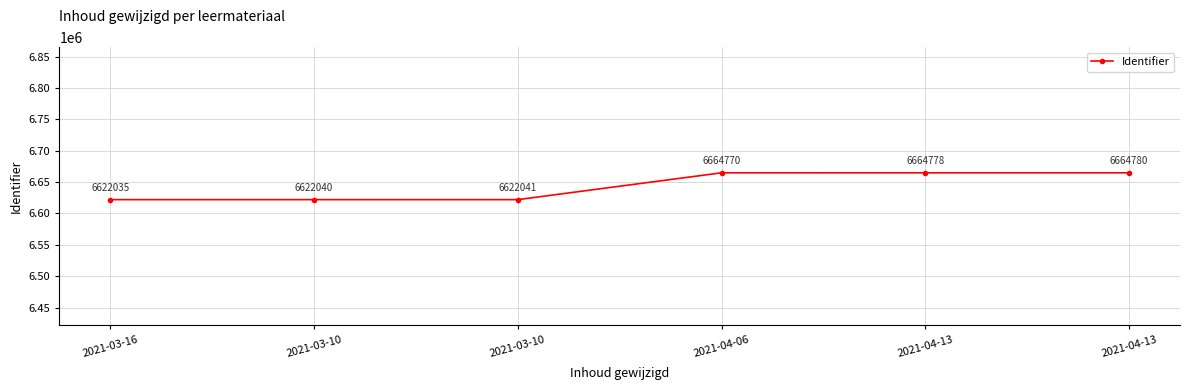

What is the ratio of the value at 2021-03-10 to the value at 2021-03-16?

1.0